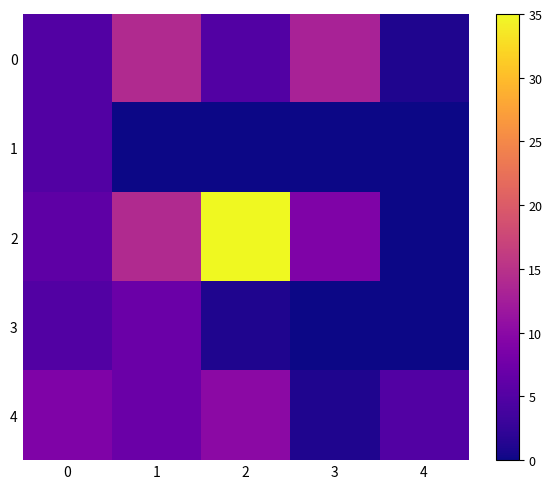

Which series has the largest range (max minus min)?

2